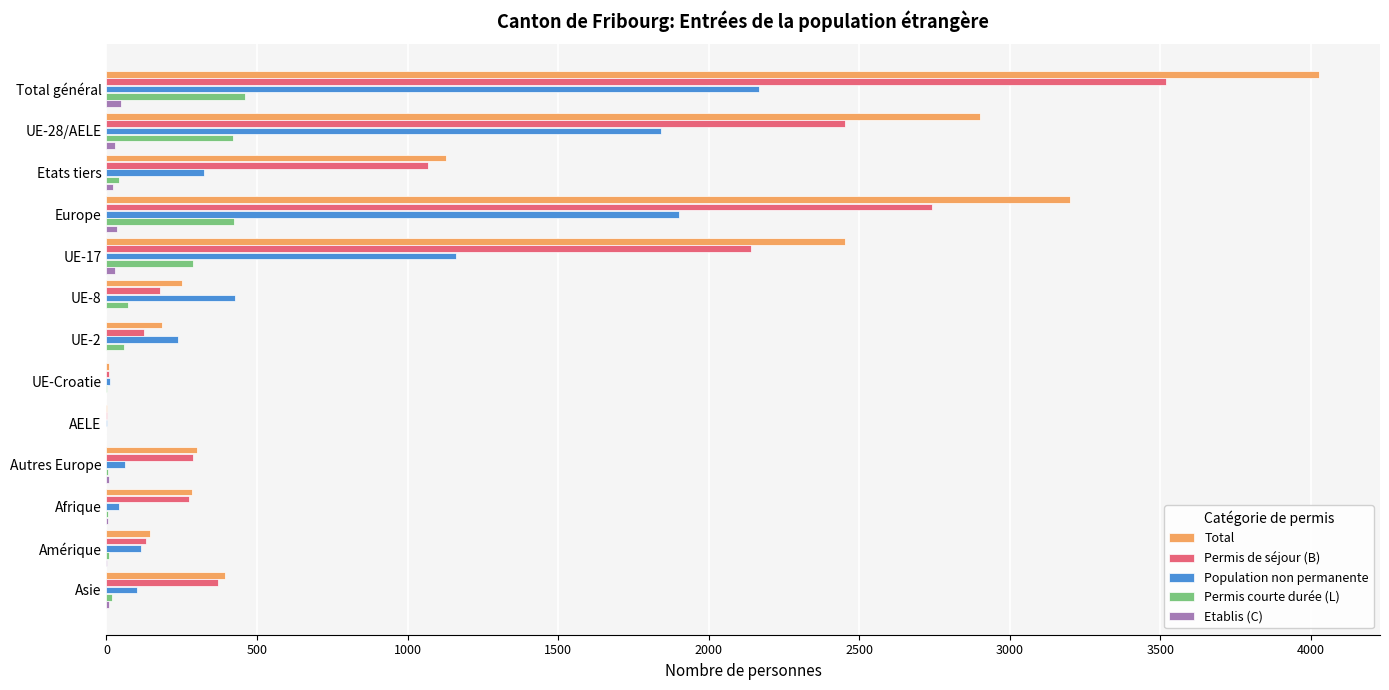

What is the average value of the Permis de séjour (B) series?

1023